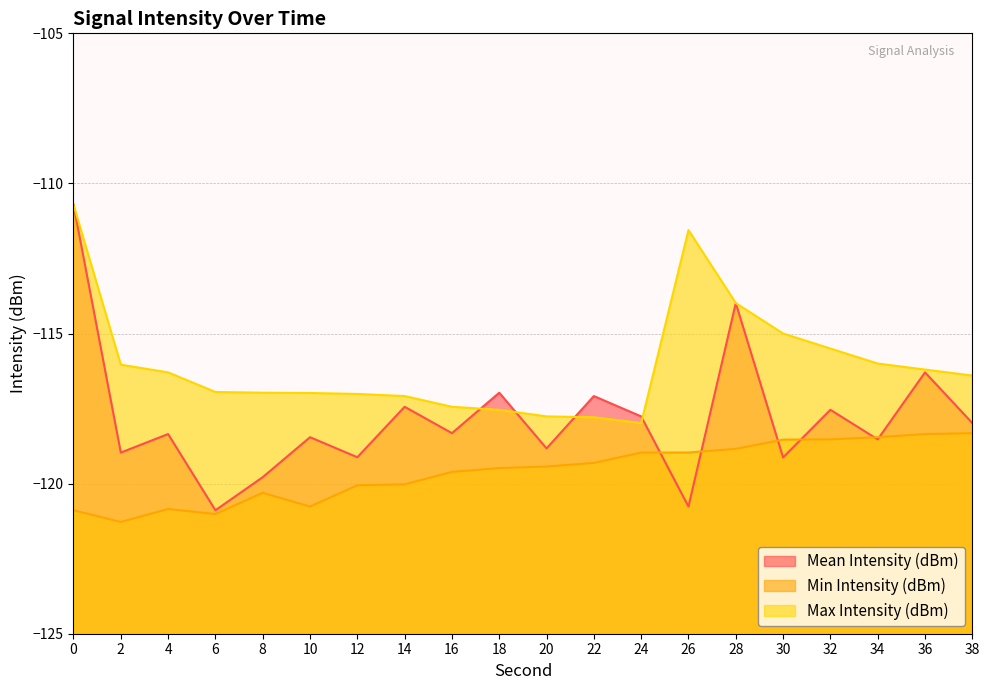

List the labels in order of Max Intensity (dBm) value, smallest first.

24, 22, 20, 18, 16, 14, 12, 10, 8, 6, 38, 4, 36, 2, 34, 32, 30, 28, 26, 0